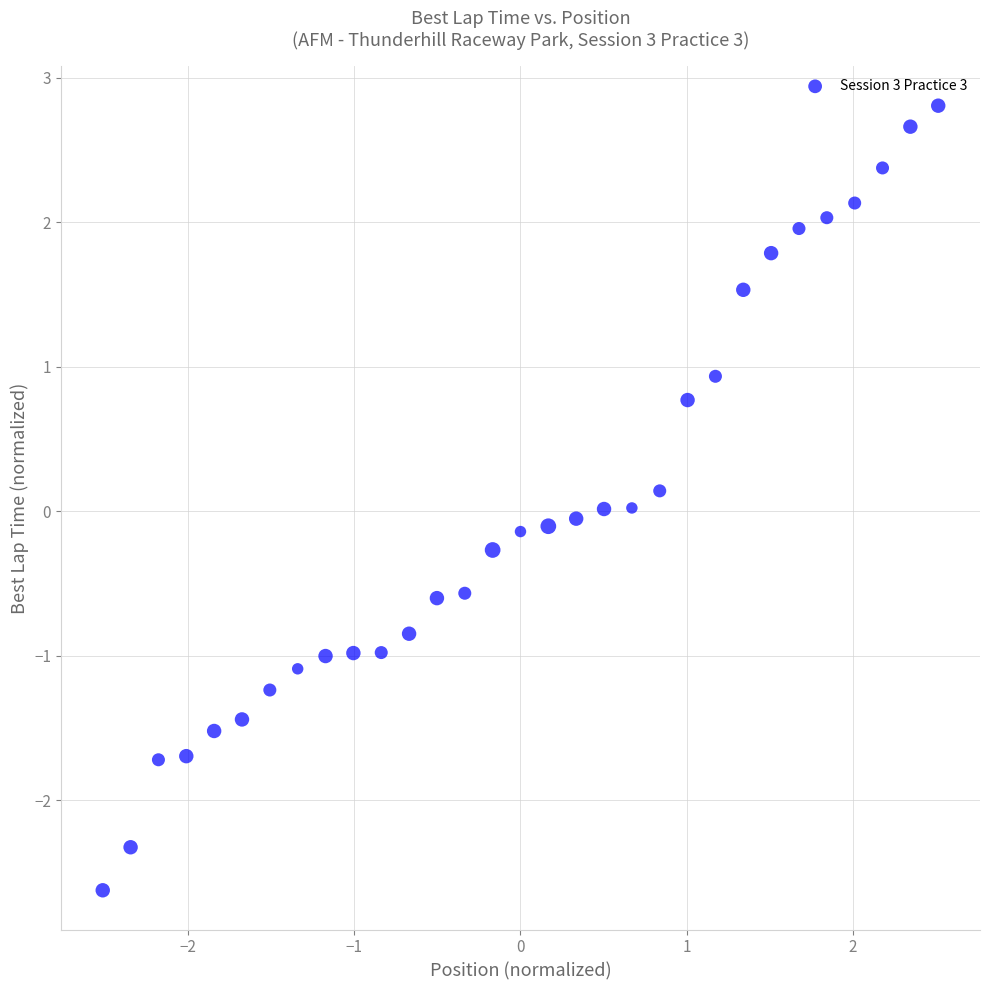

What is the range of Y values (max minus min)?

5.4